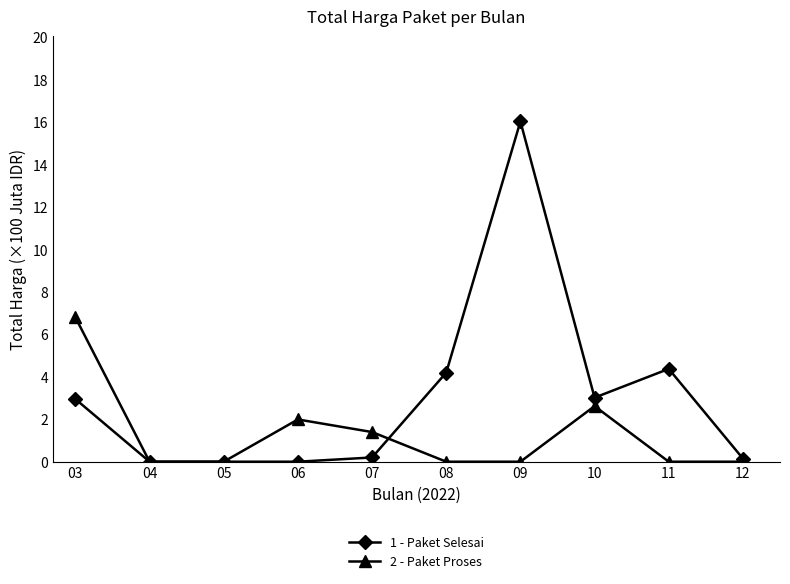

Which series has the widest spread of values?

1 - Paket Selesai